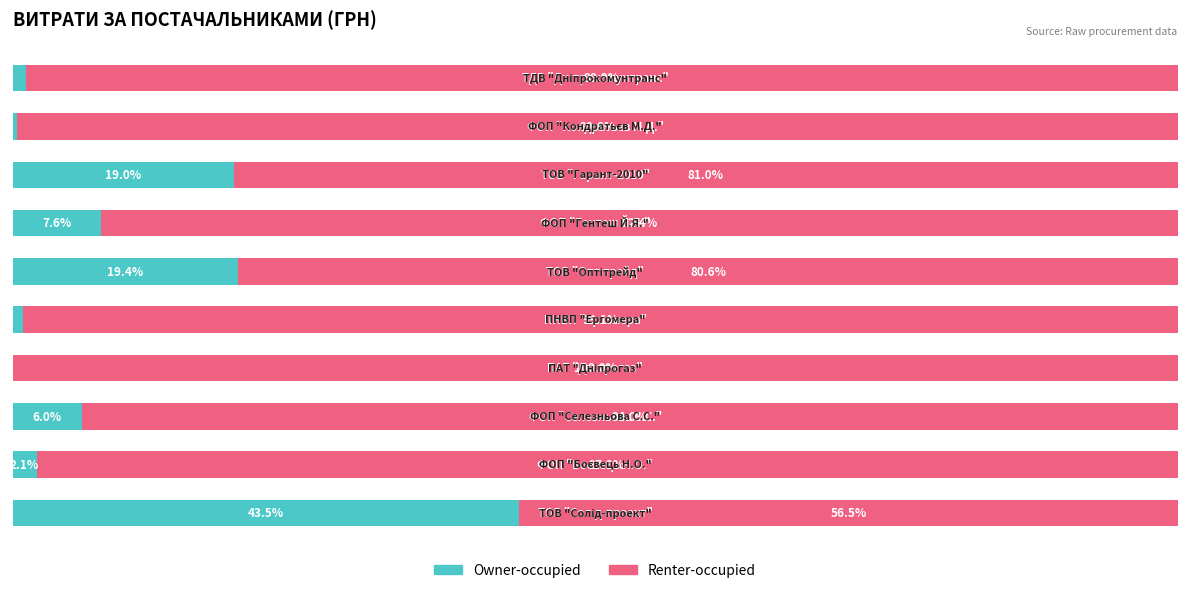

What are all the series names shown in the legend?

Owner-occupied, Renter-occupied